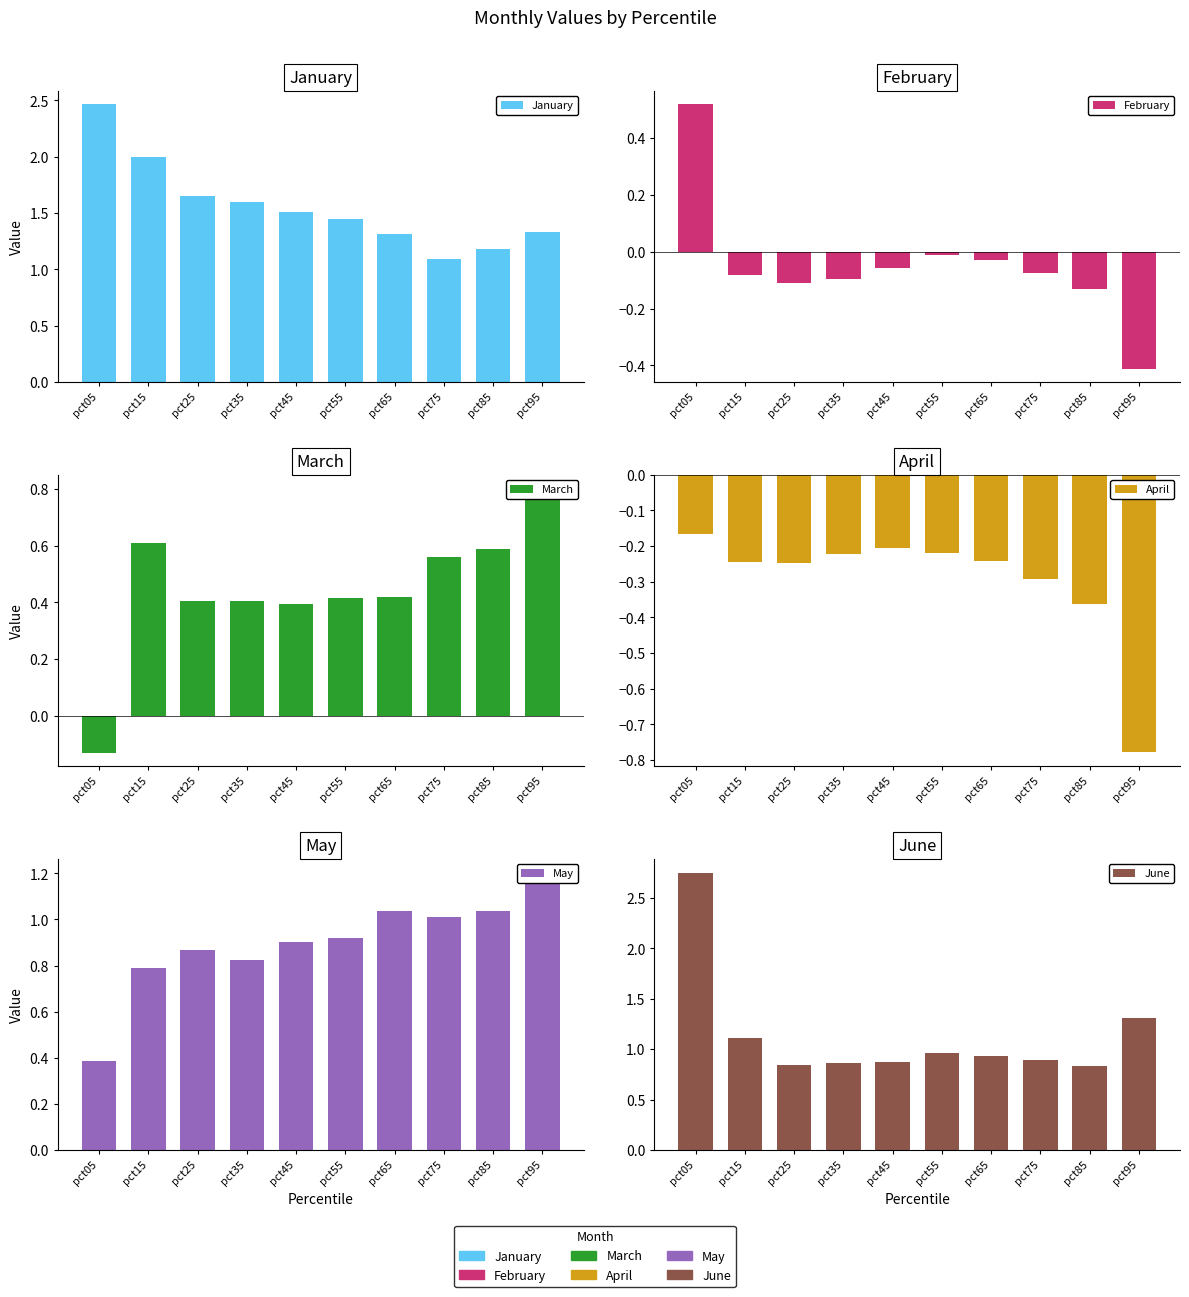

List the labels in order of February value, smallest first.

pct95, pct85, pct25, pct35, pct15, pct75, pct45, pct65, pct55, pct05